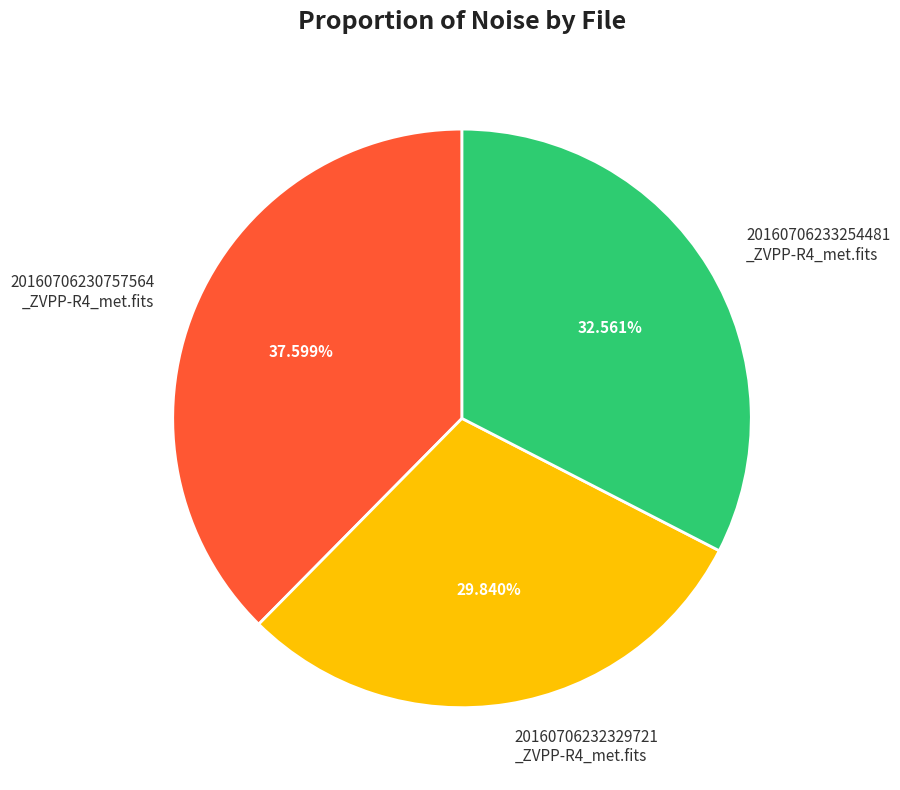

Does any single category account for the majority?

No